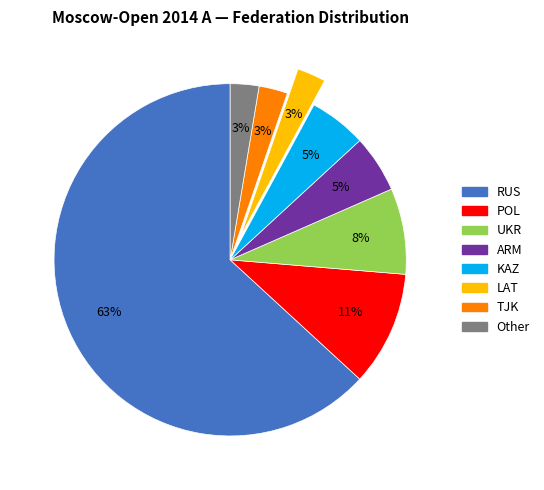

Combined, do UKR and RUS account for over 50%?

Yes